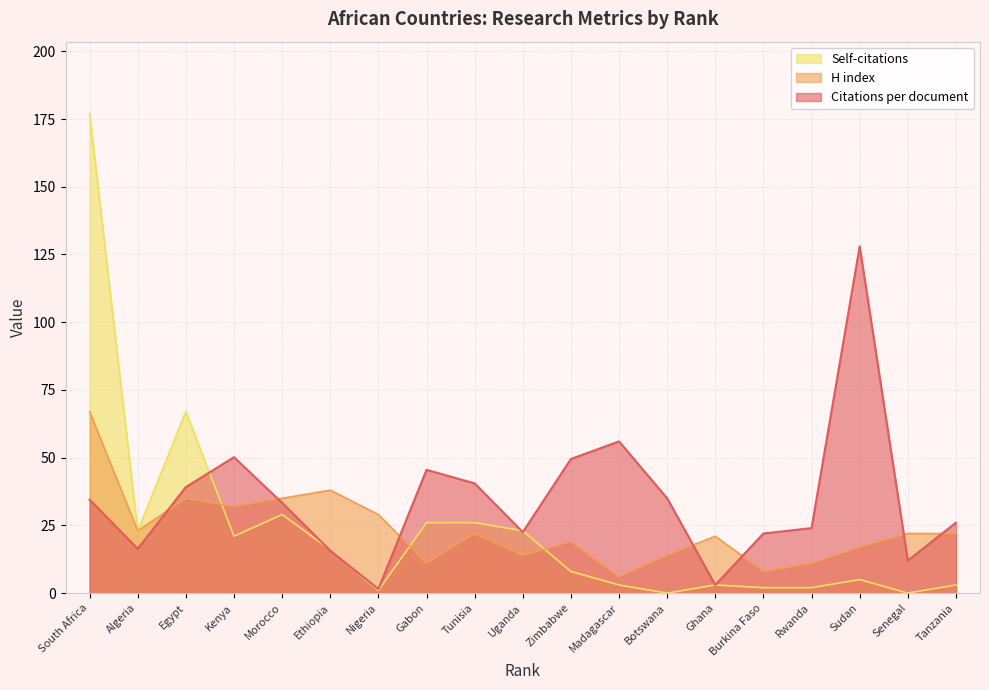

How many lines are shown in the chart?

3